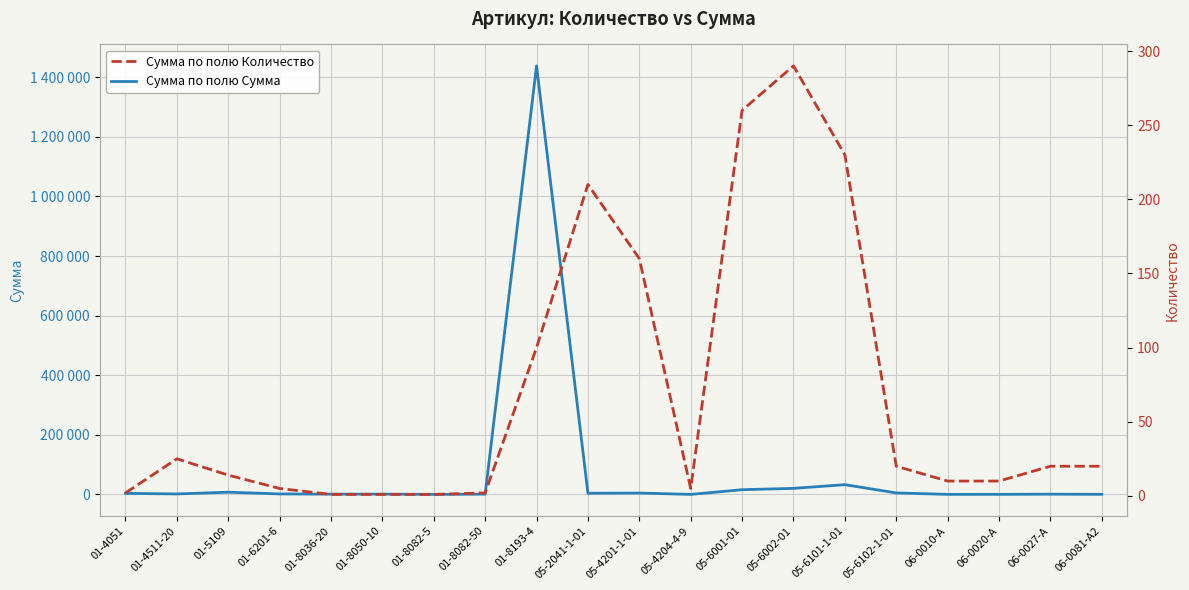

The Сумма по полю Сумма series shows 1660 at 01-6201-6. True or false?

True